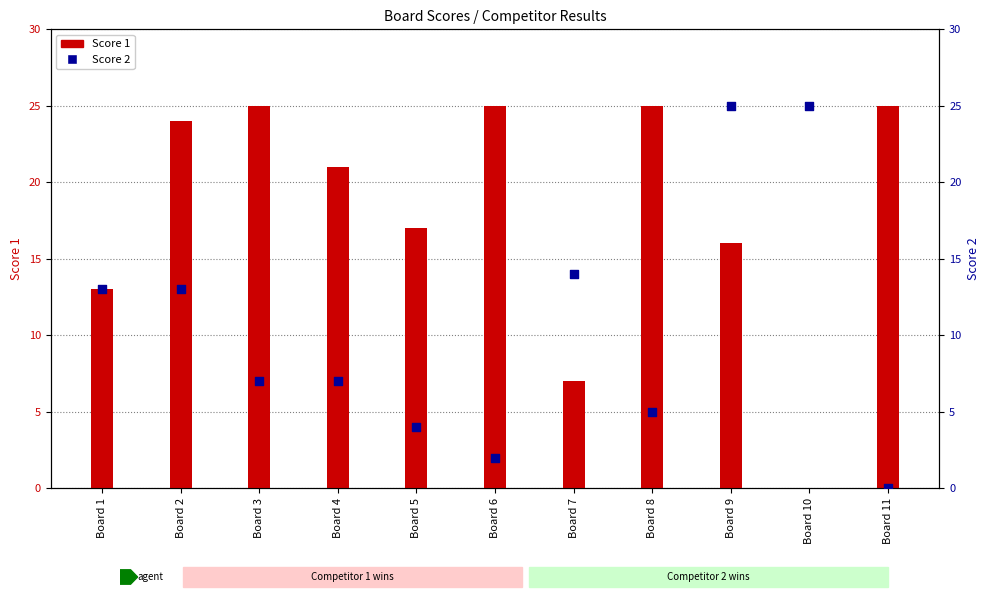

At which category is the sum across all series the highest?

Board 9